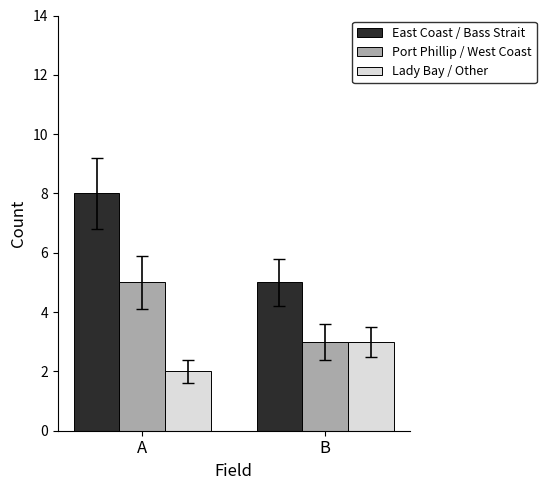

What is the total value across all series at A?

15